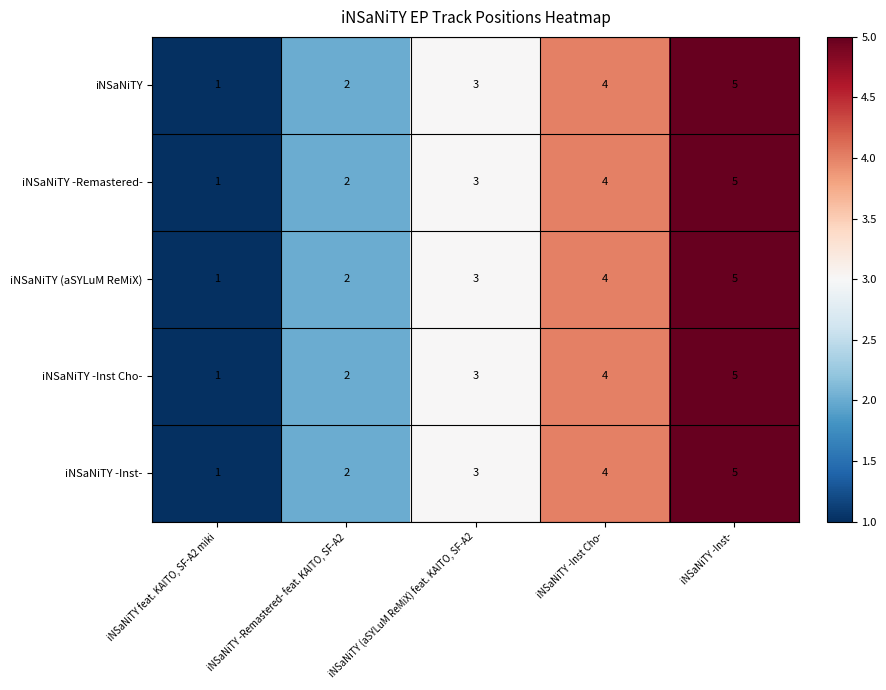

How many iNSaNiTY -Remastered- values are between 2 and 4?

3